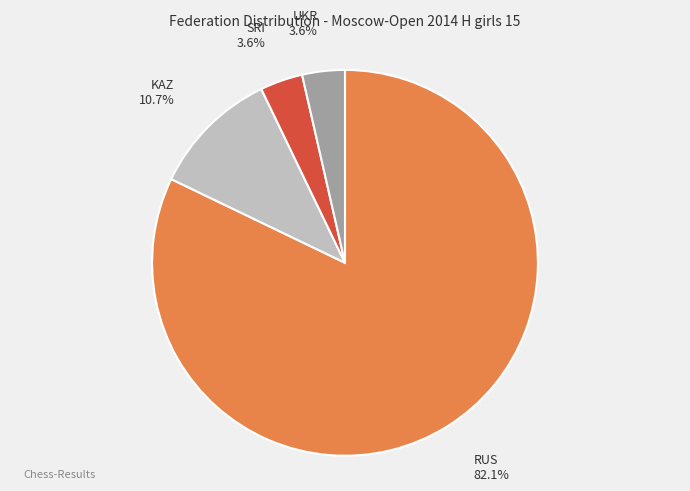

Do RUS and UKR together represent more than half of the pie?

Yes